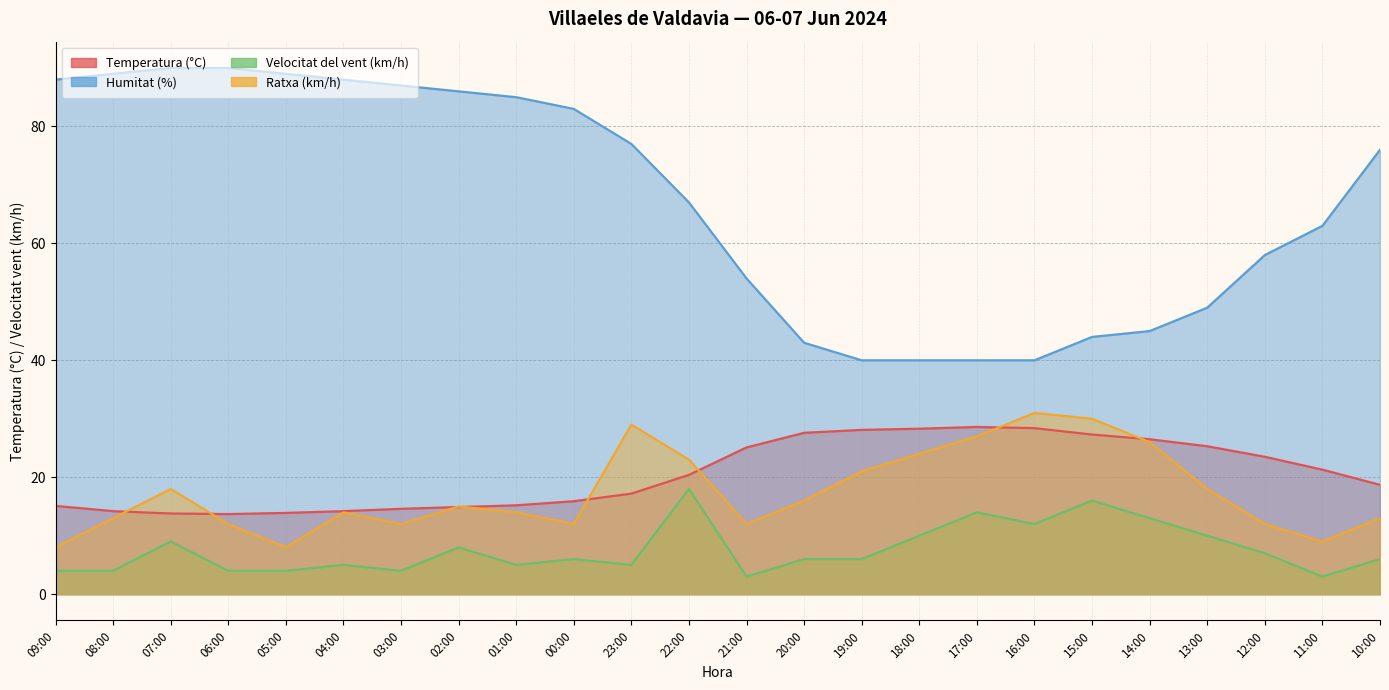

True or false: Temperatura (°C) and Velocitat del vent (km/h) cross at least once.

False